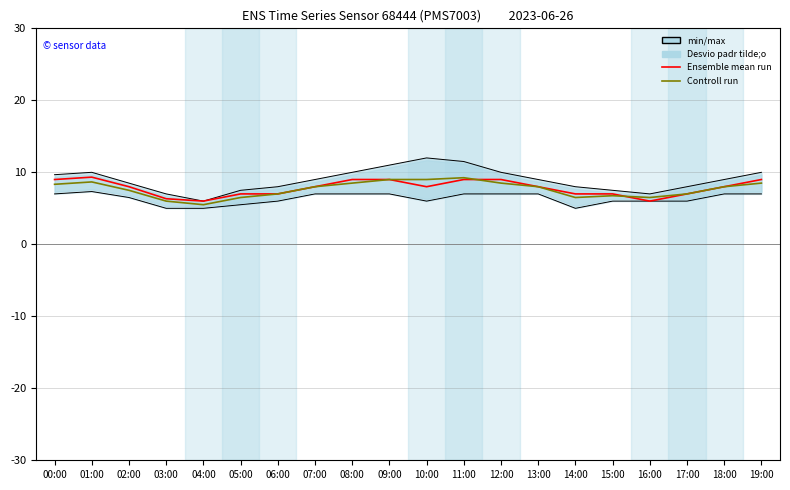

The Ensemble mean run series shows 9.0 at 12:00. True or false?

True